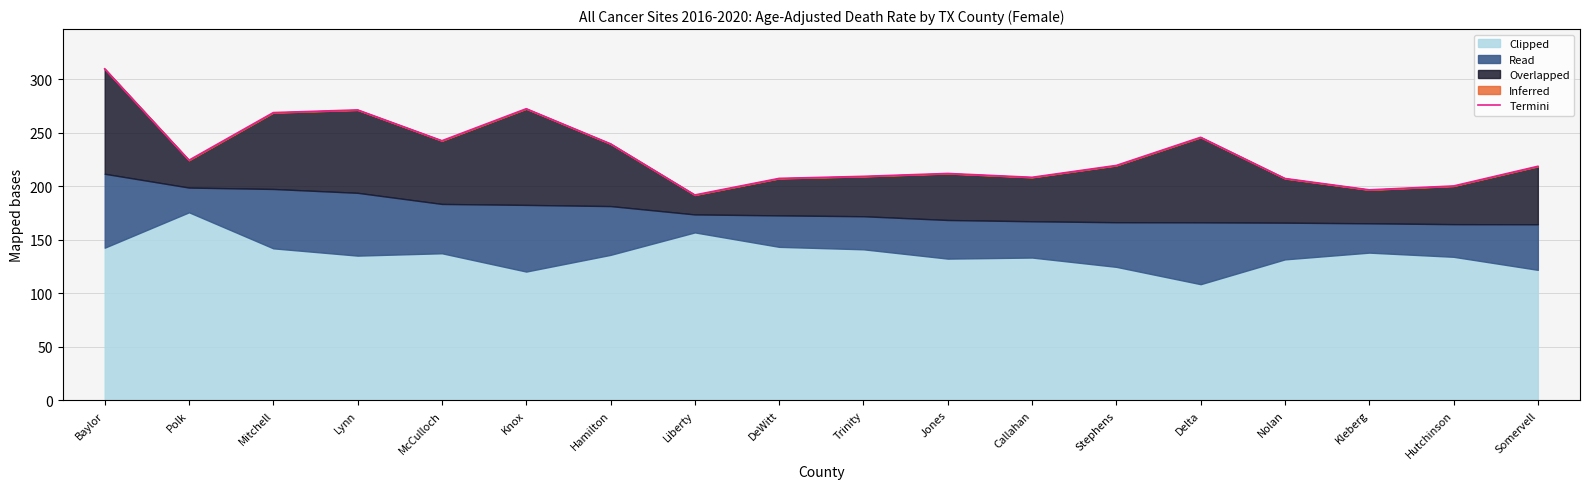

Reading left to right, transcribe all the data shown in this chart.

309.7	224.3	268.8	271.3	242.5	272.4	239.6	191.8	207.3	209.2	211.9	208.3	219.4	245.7	207.2	196.6	200.2	218.6